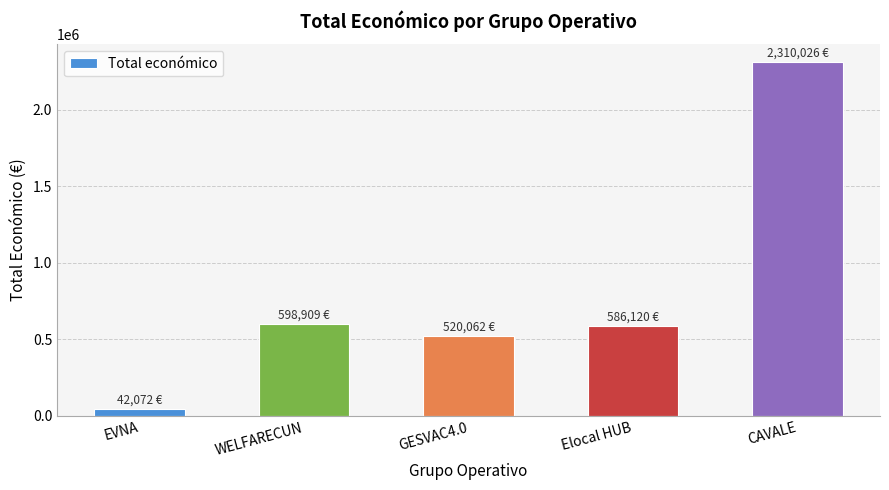

At which label is the value closest to 1176049?

WELFARECUN